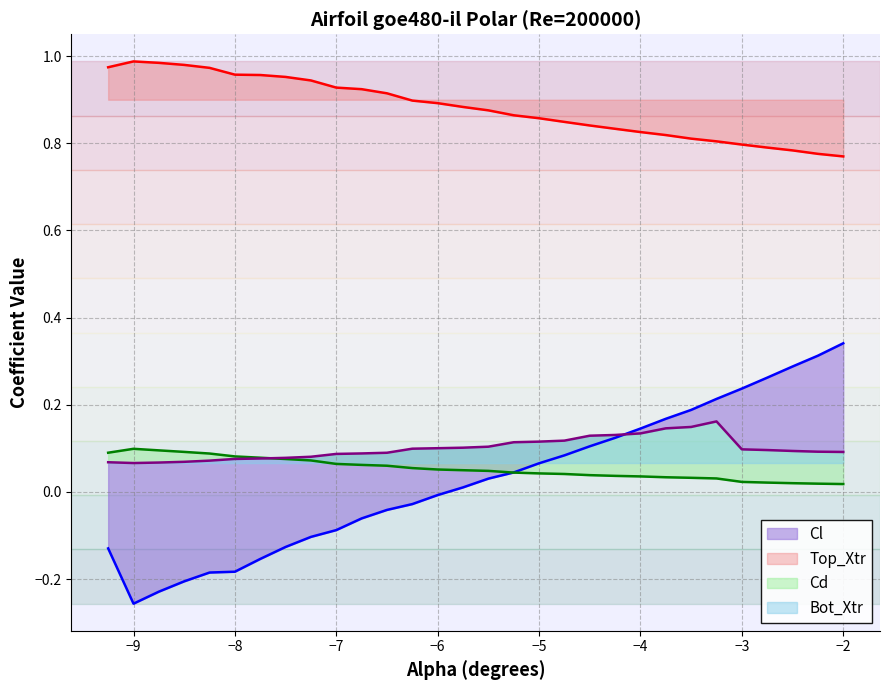

The Top_Xtr series shows 1.0 at −9. True or false?

True